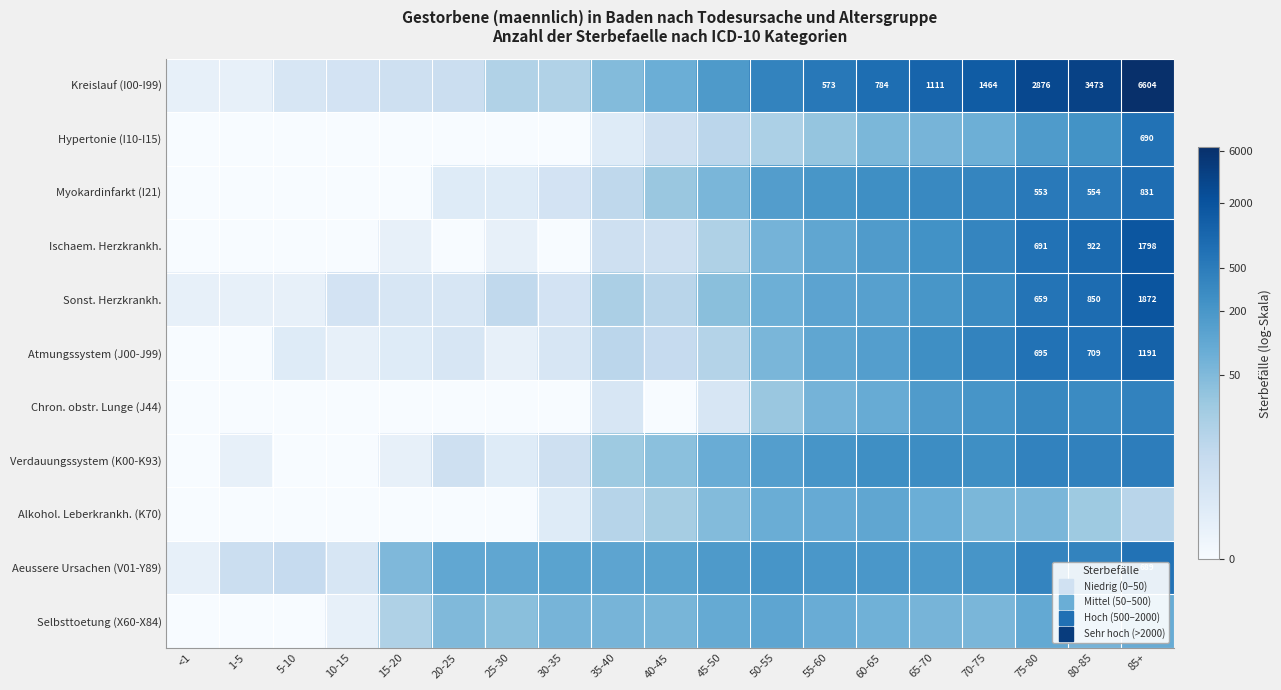

Which category has the lowest value across all series?

<1